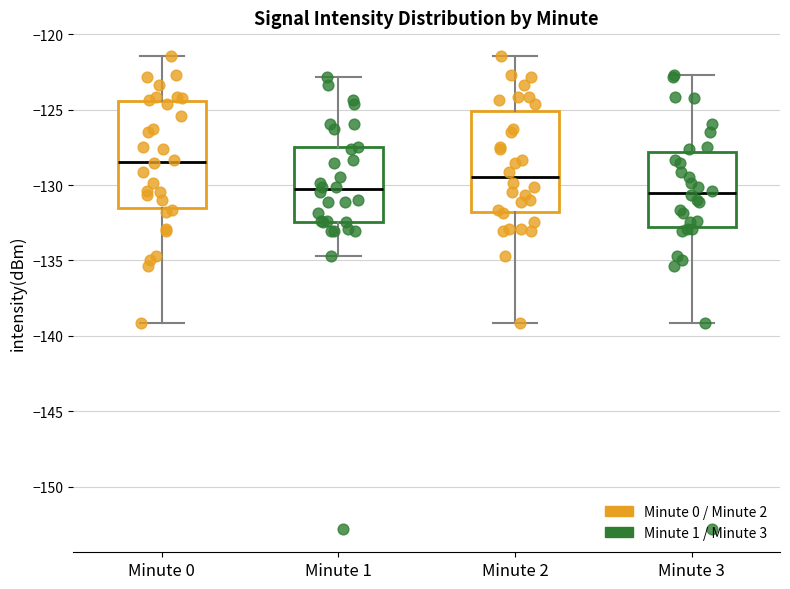

Reading left to right, read every box against the y-axis: the position of its median line, the range the box covers, and the ends of its whiskers. The values are not printed on the chart, so give them approximately, as read against the axis.

Minute 0: median -128.5, box -131.5 to -124.5, whiskers -139.0 to -121.5
Minute 1: median -130.5, box -132.5 to -127.5, whiskers -134.5 to -123.0
Minute 2: median -129.5, box -132.0 to -125.0, whiskers -139.0 to -121.5
Minute 3: median -130.5, box -133.0 to -128.0, whiskers -139.0 to -122.5